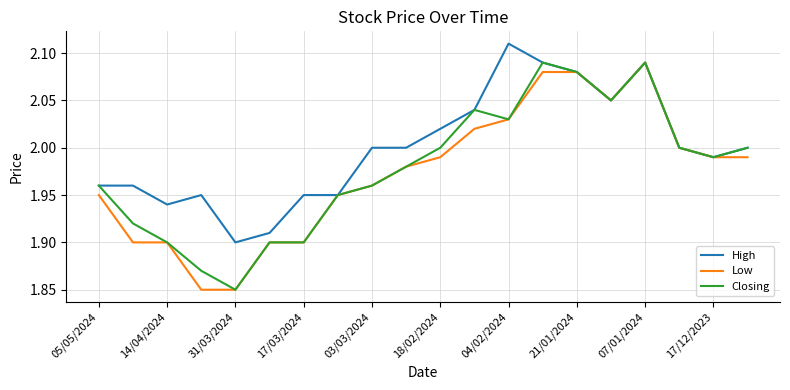

Is this an area chart (filled region under the line)?

No